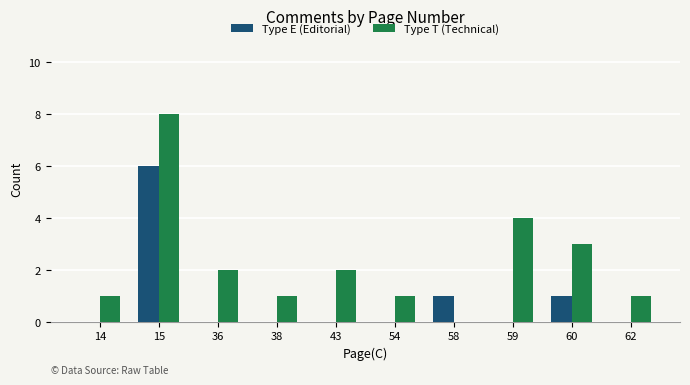

Reading left to right, list all the values displayed in this chart.

Type E (Editorial): 0	6	0	0	0	0	1	0	1	0
Type T (Technical): 1	8	2	1	2	1	0	4	3	1